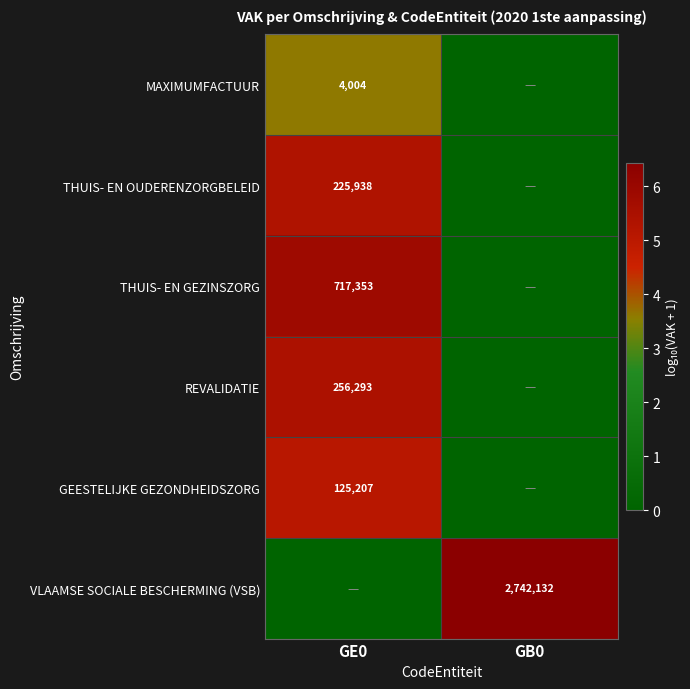

The MAXIMUMFACTUUR series shows 4004 at GE0. True or false?

True